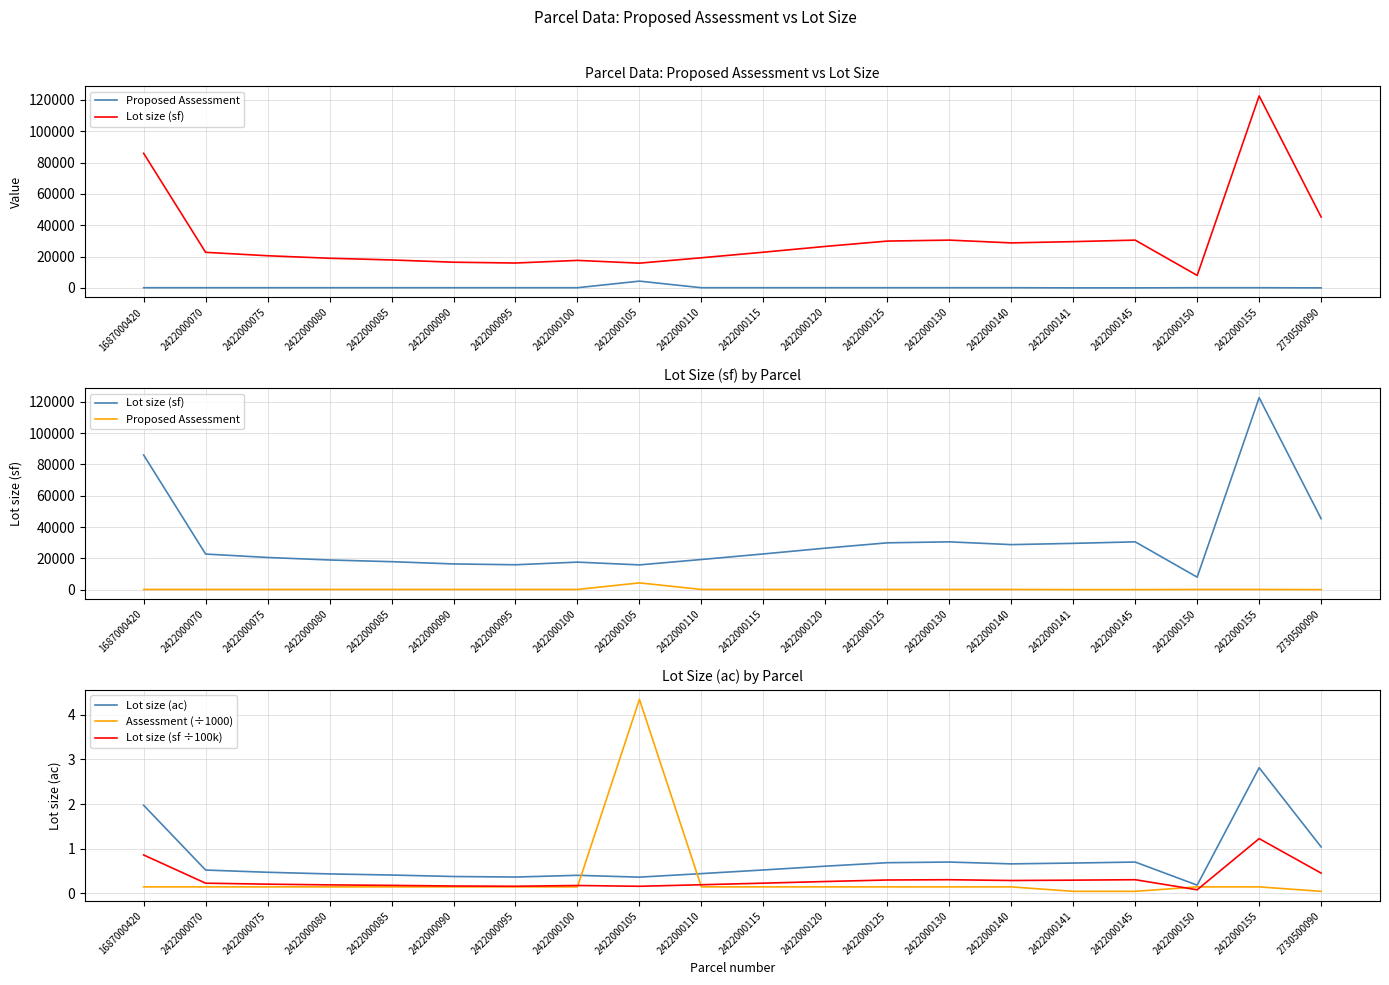

The Lot size (sf) series shows 29917.0 at 2422000125. True or false?

True